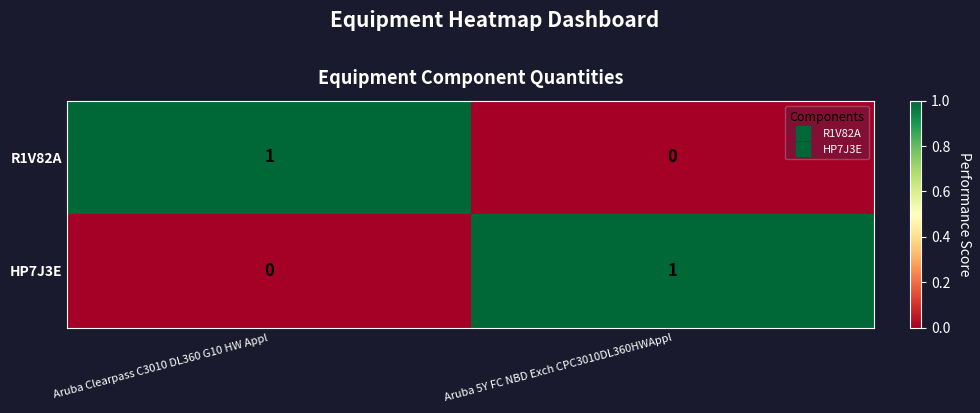

How many categories are shown in the chart?

2